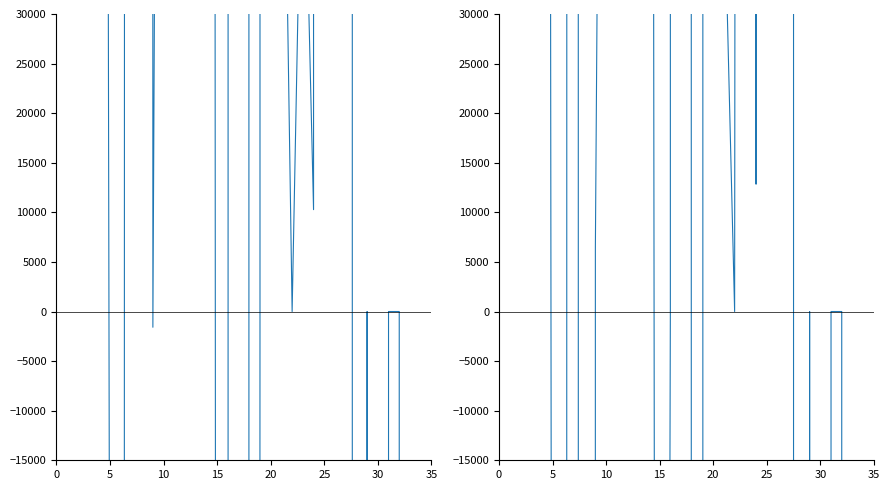

Where is the first local minimum for Isto razdoblje prethodne godine?

25